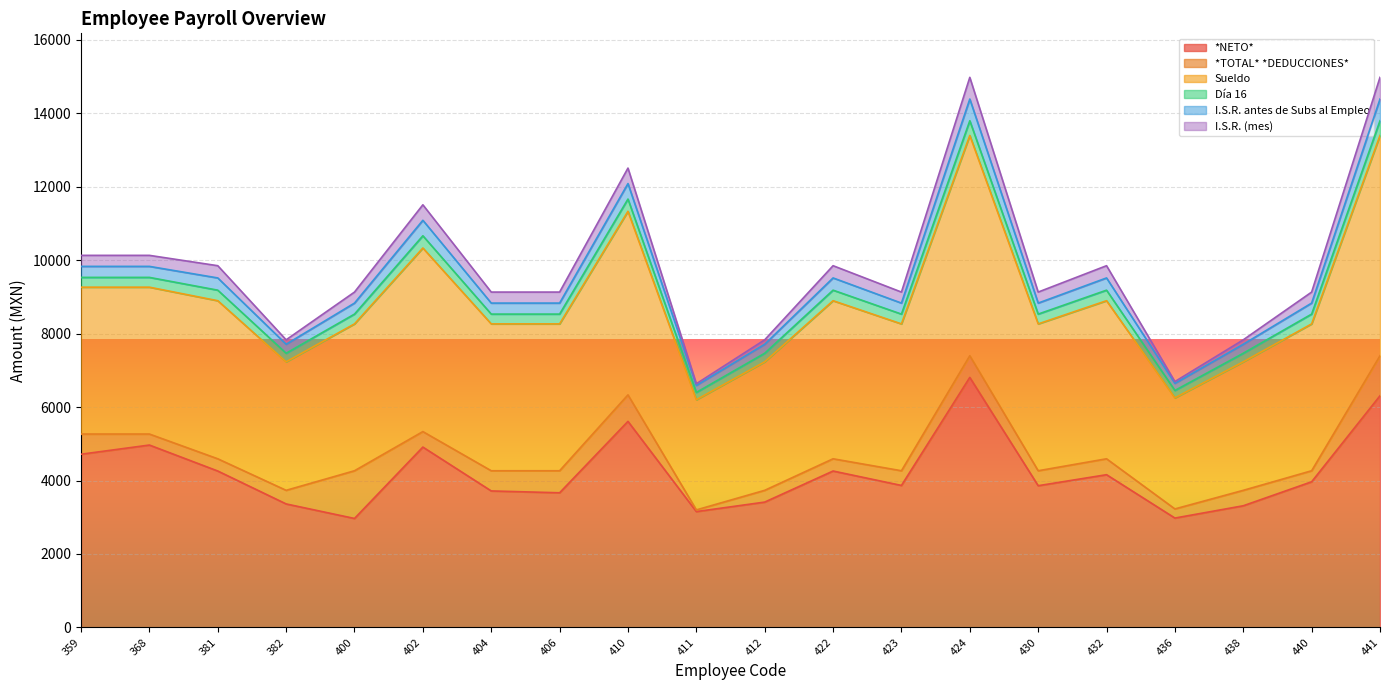

What is the total value across all series at 406?

9133.5